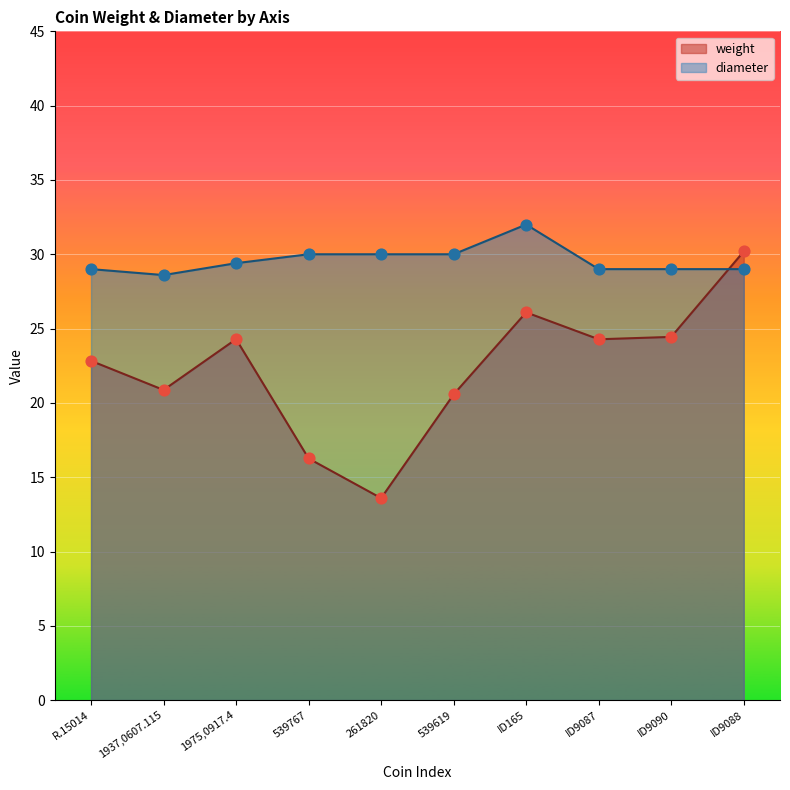

At which category is the sum across all series the highest?

ID9088